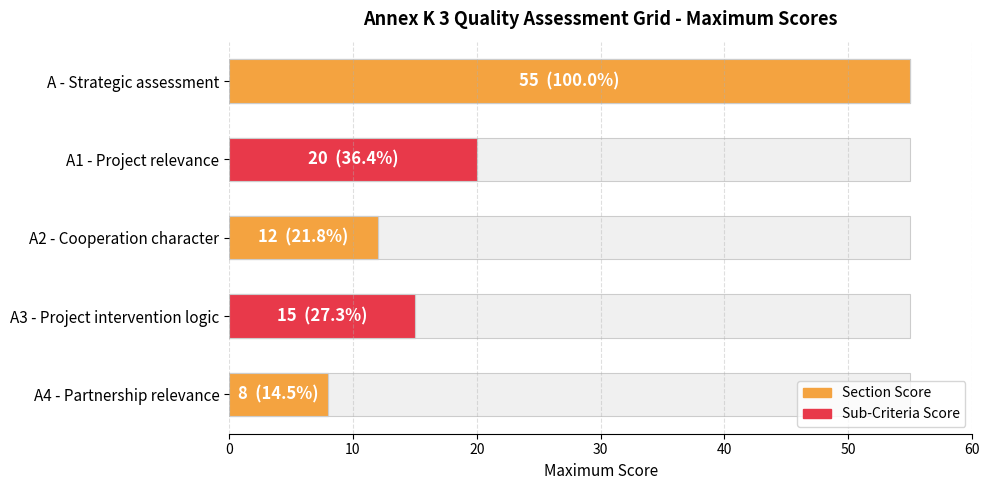

What is the difference between the maximum and minimum values?

47